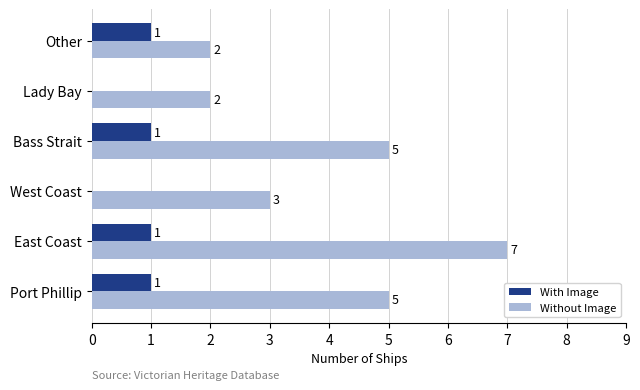

Between East Coast and Other, which series saw the biggest shift?

Without Image